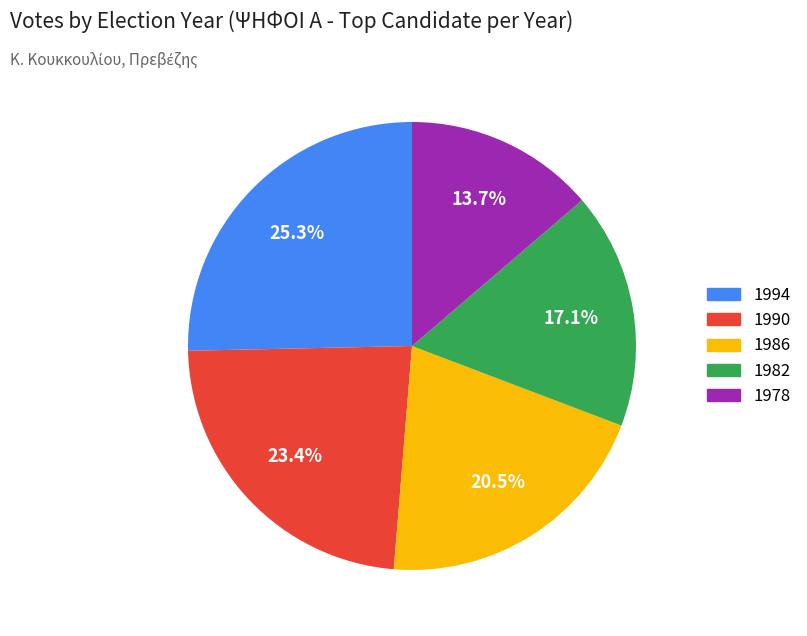

True or false: 1986 accounts for 13% of the total.

False